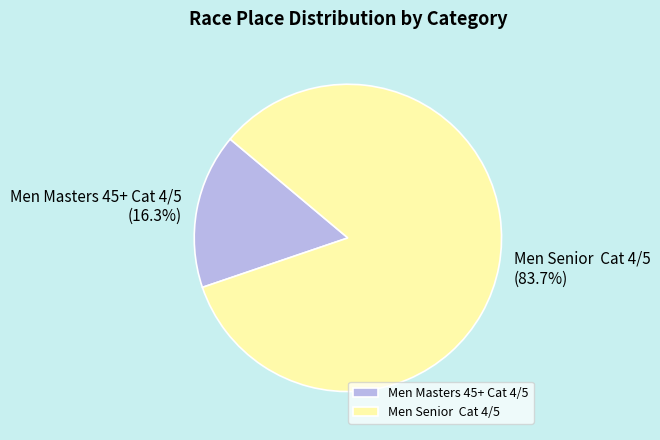

What is the ratio of the value at Men Senior Cat 4/5 to the value at Men Masters 45+ Cat 4/5?

5.1